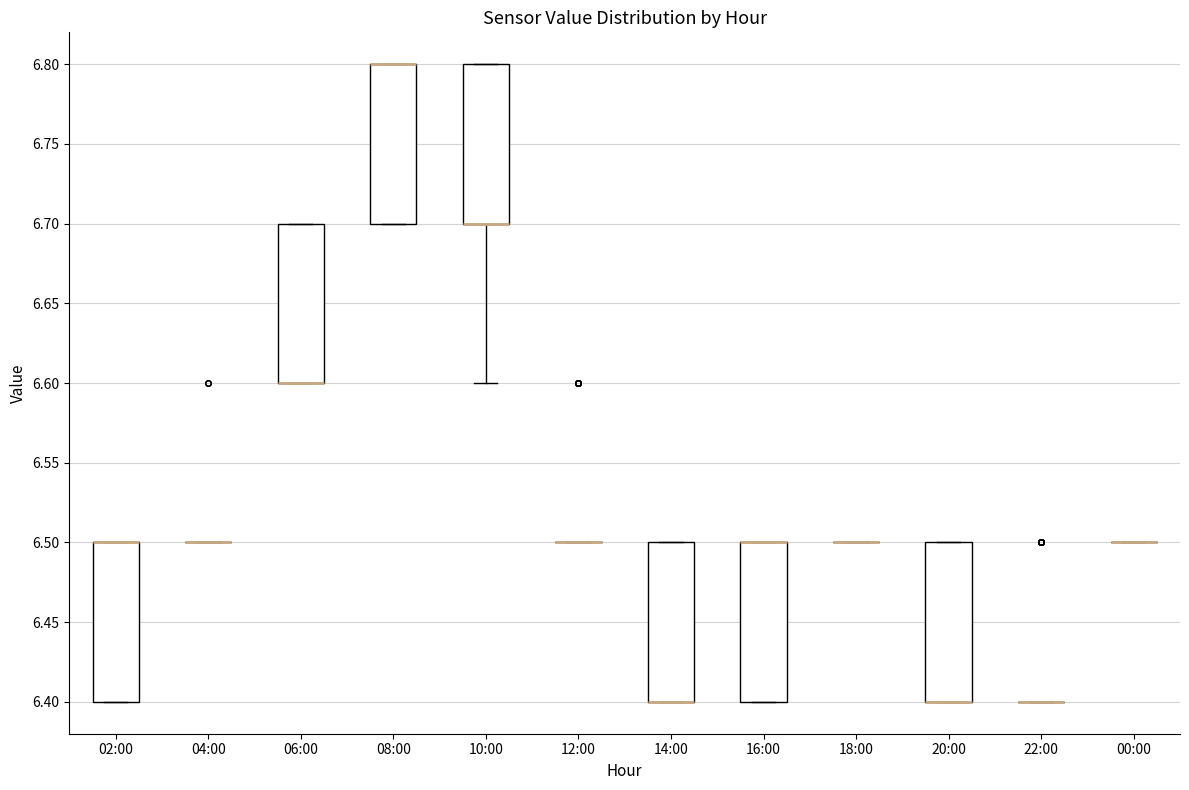

Reading left to right, read every box against the y-axis: the position of its median line, the range the box covers, and the ends of its whiskers. The values are not printed on the chart, so give them approximately, as read against the axis.

02:00: median 6.5 (drawn on the box's upper edge), box 6.4 to 6.5, whiskers 6.4 to 6.5
04:00: box collapsed to a line at 6.5, whiskers 6.5 to 6.5
06:00: median 6.6 (drawn on the box's lower edge), box 6.6 to 6.7, whiskers 6.6 to 6.7
08:00: median 6.8 (drawn on the box's upper edge), box 6.7 to 6.8, whiskers 6.7 to 6.8
10:00: median 6.7 (drawn on the box's lower edge), box 6.7 to 6.8, whiskers 6.6 to 6.8
12:00: box collapsed to a line at 6.5, whiskers 6.5 to 6.5
14:00: median 6.4 (drawn on the box's lower edge), box 6.4 to 6.5, whiskers 6.4 to 6.5
16:00: median 6.5 (drawn on the box's upper edge), box 6.4 to 6.5, whiskers 6.4 to 6.5
18:00: box collapsed to a line at 6.5, whiskers 6.5 to 6.5
20:00: median 6.4 (drawn on the box's lower edge), box 6.4 to 6.5, whiskers 6.4 to 6.5
22:00: box collapsed to a line at 6.4, whiskers 6.4 to 6.4
00:00: box collapsed to a line at 6.5, whiskers 6.5 to 6.5